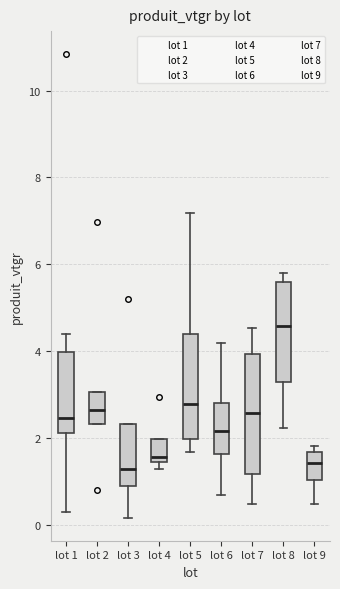

Which box is the tallest, from its lower edge to its upper edge?

lot 7